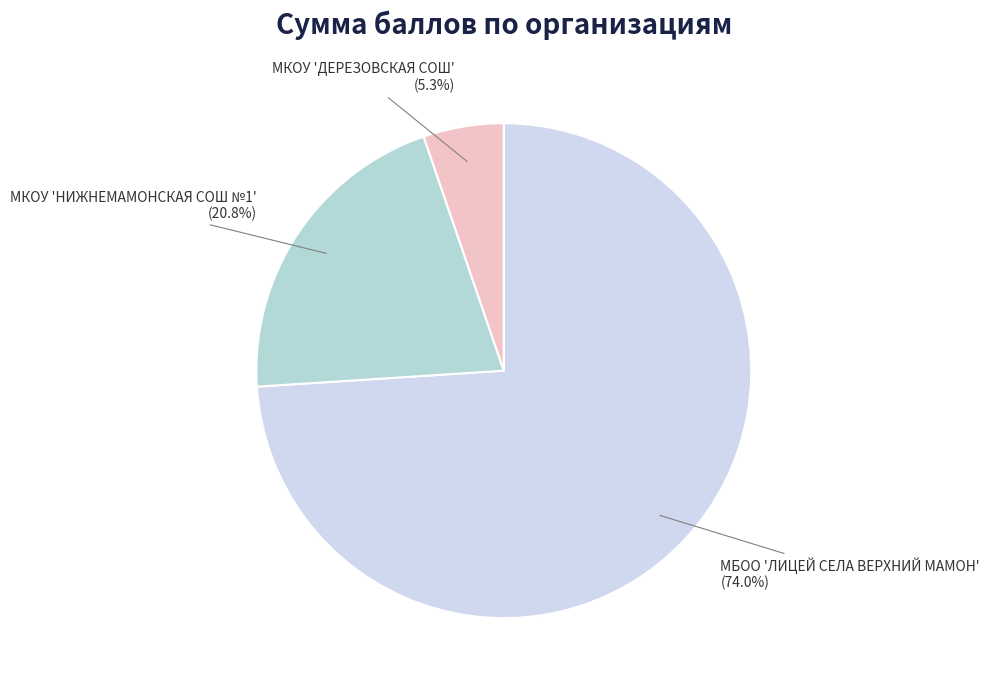

Is there a majority slice in this chart?

Yes